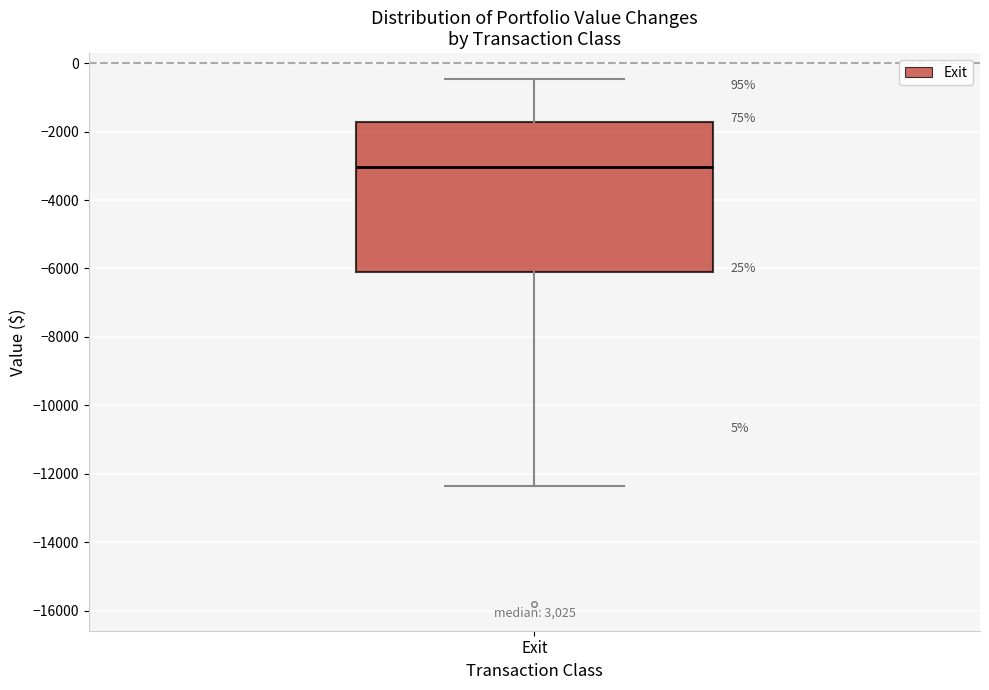

Where does the lower whisker of the box for Exit end on the y-axis? The values are not printed on the chart, so give them approximately, as read against the axis.

-12400